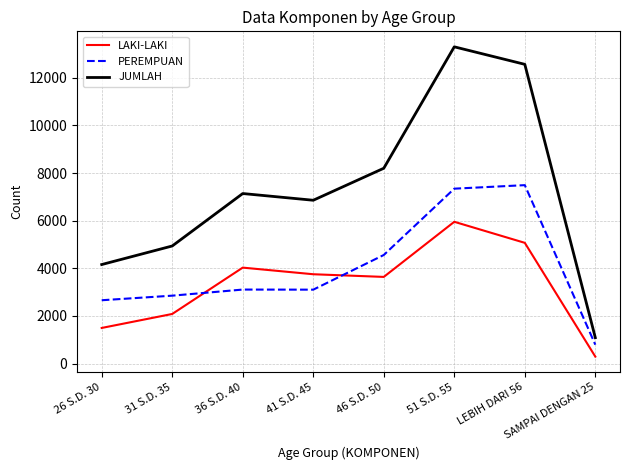

What is the total value across all series at 26 S.D. 30?

8318